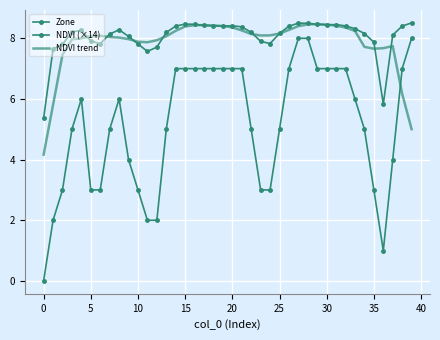

What is the greatest value displayed?

8.5